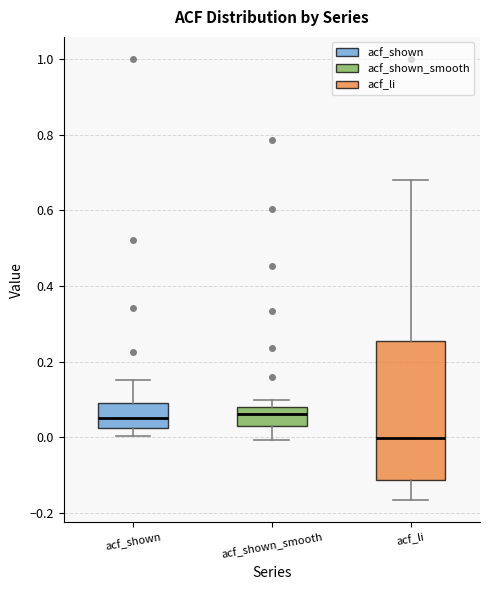

Which box has the lowest median line?

acf_li